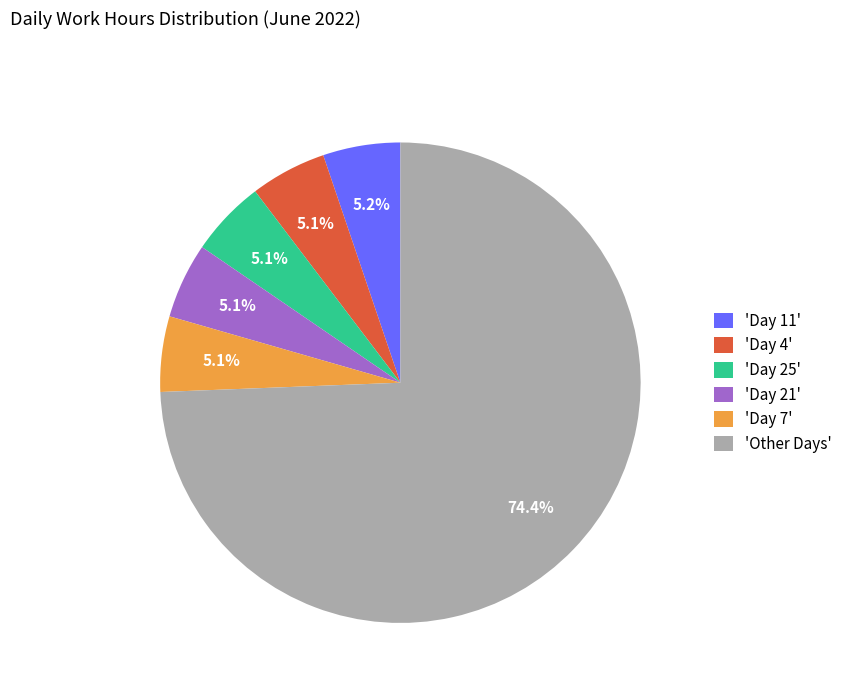

What is the ratio of the value at 'Day 7' to the value at 'Day 11'?

1.0